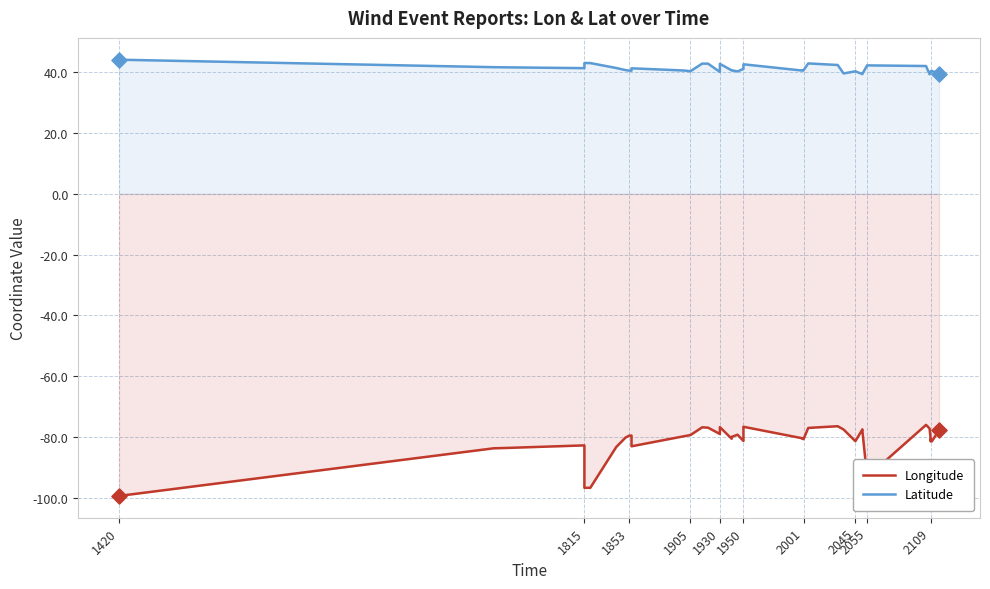

What is the total value across all series at 2045?

-39.4